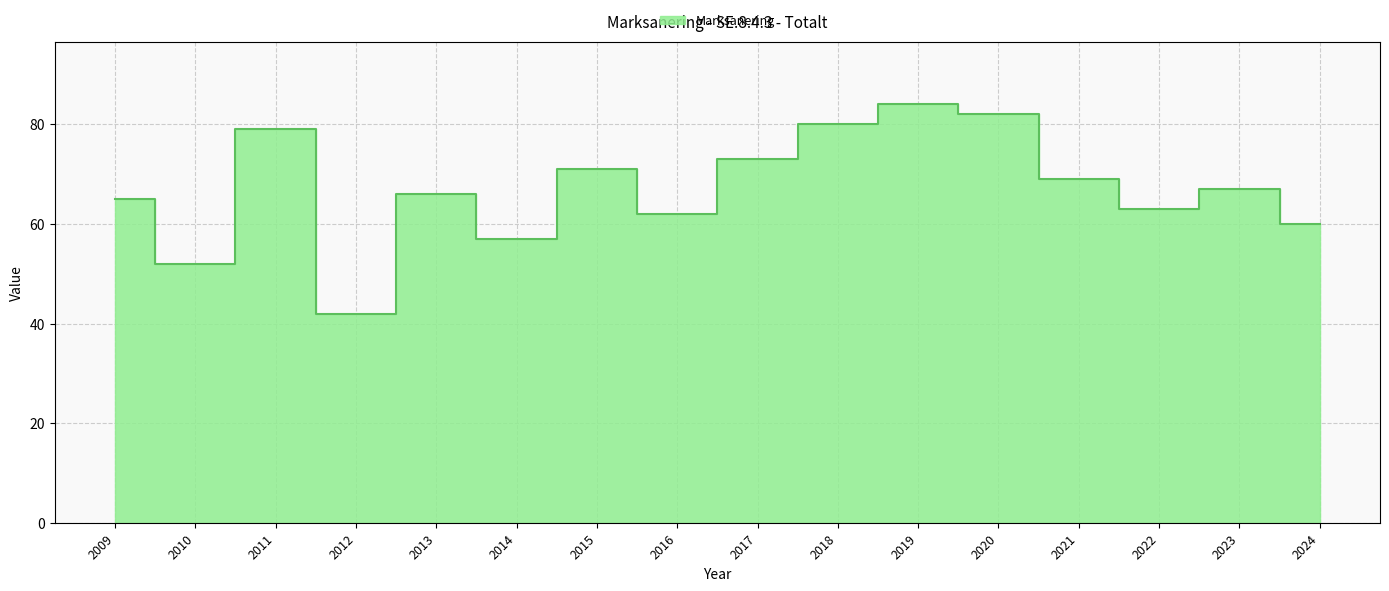

What is the ratio of the value at 2022 to the value at 2018?

0.8